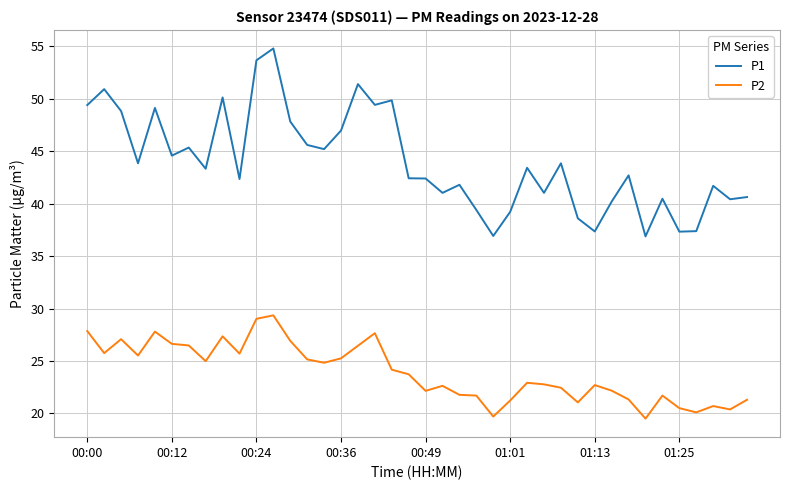

What is the difference between the maximum and minimum values in the P1 series?

17.9